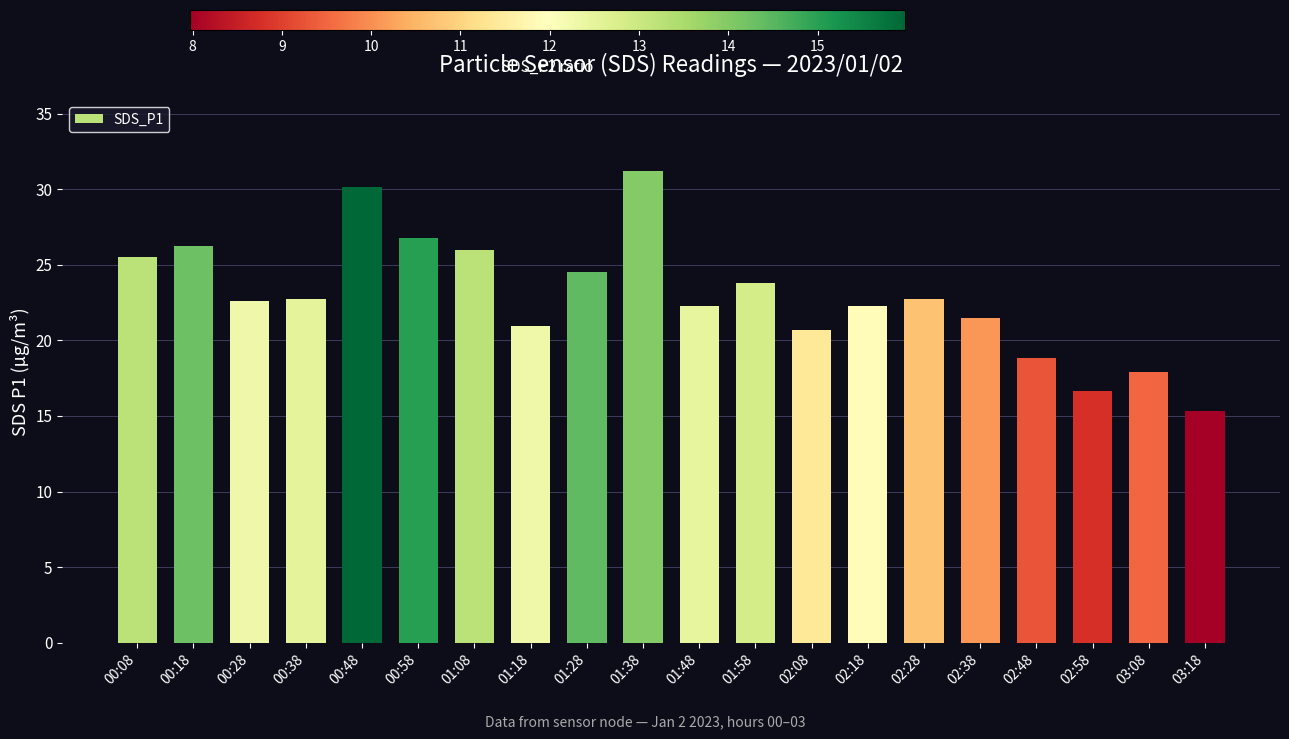

What position from the left is 00:48?

5